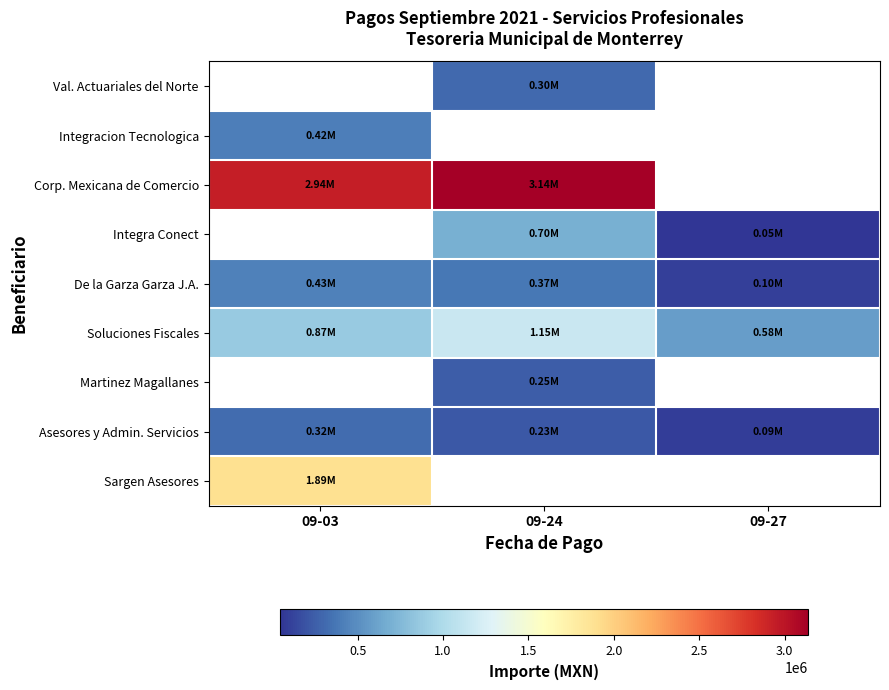

What is the sum of all De la Garza Garza J.A. values?

899230.5